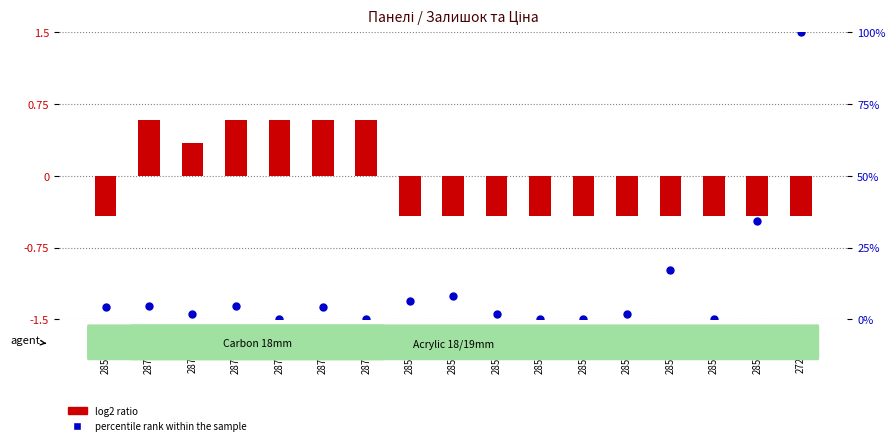

Is the value of percentile rank within the sample at 285101916 greater than the value of log2 ratio at 285102120?

Yes